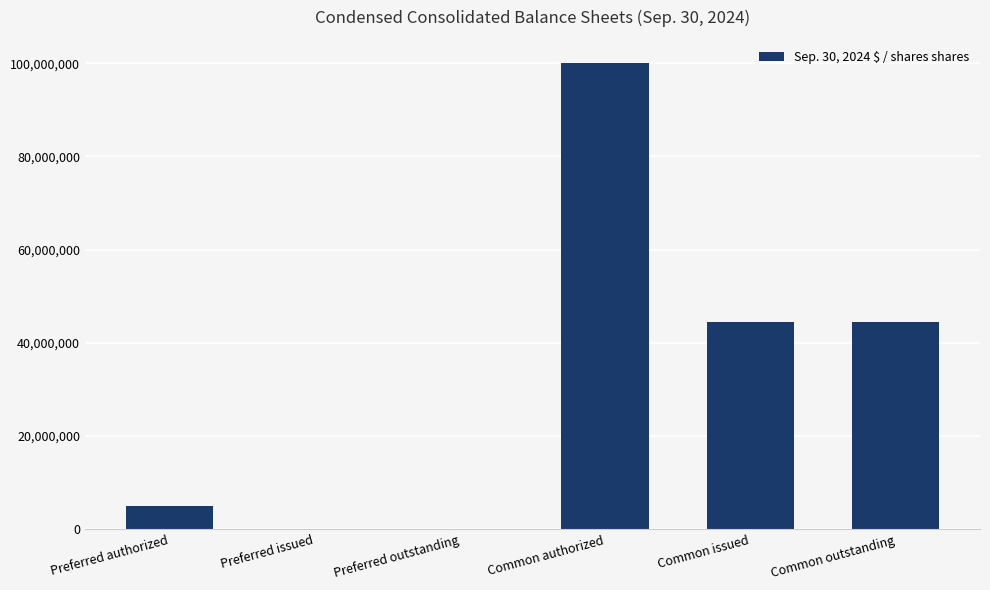

What is the sum of all values?

194000496